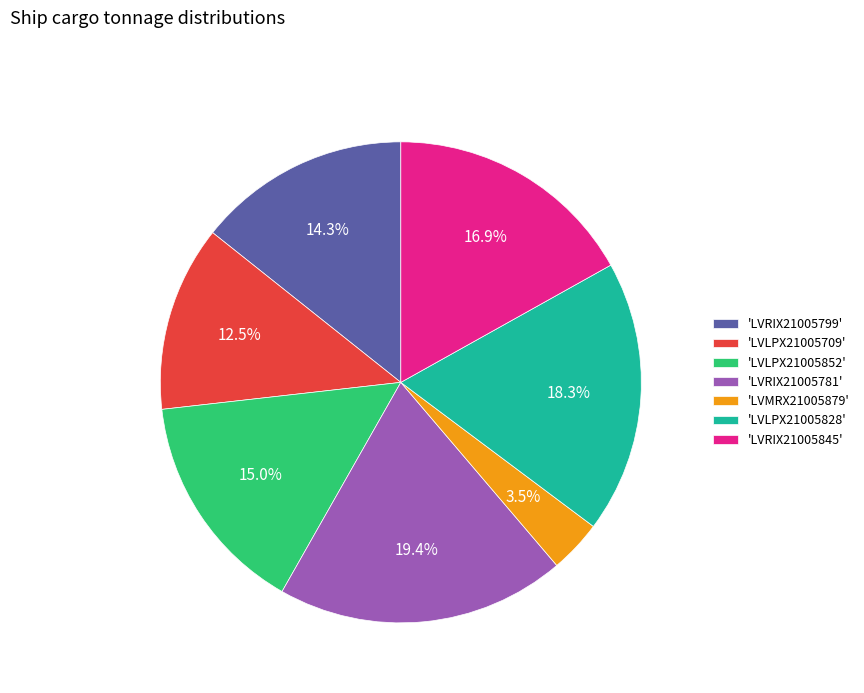

How many segments does this pie chart have?

7